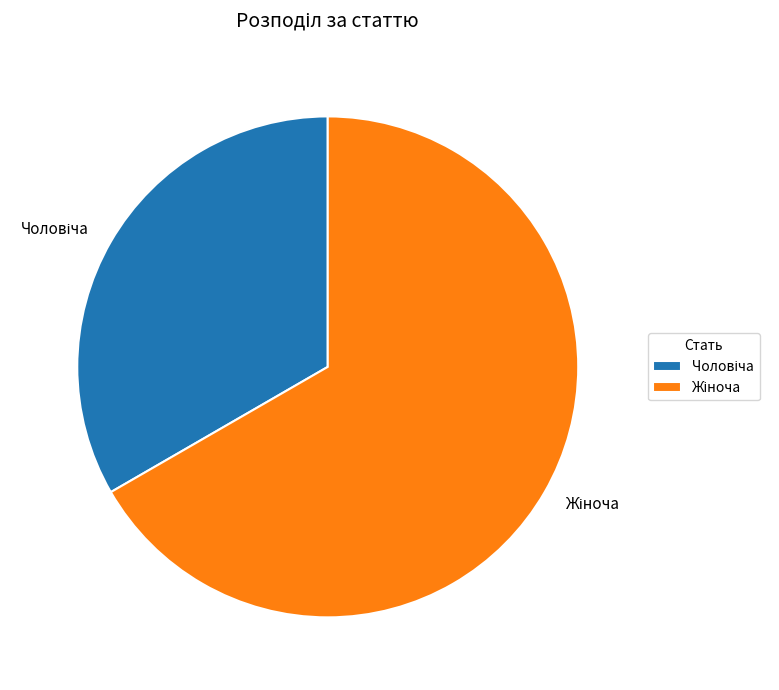

Does any single category account for the majority?

Yes